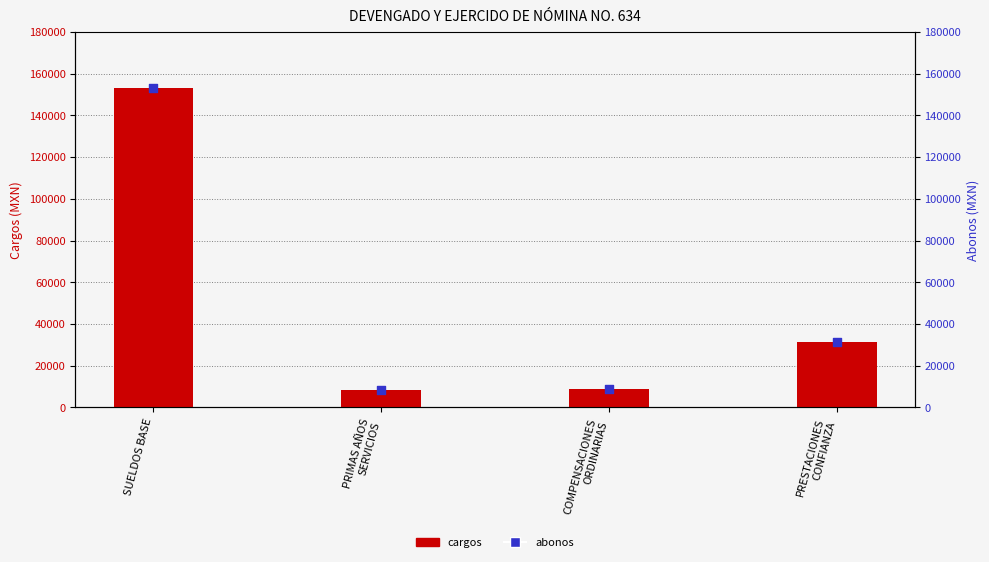

At how many categories does at least one series exceed 60644?

1